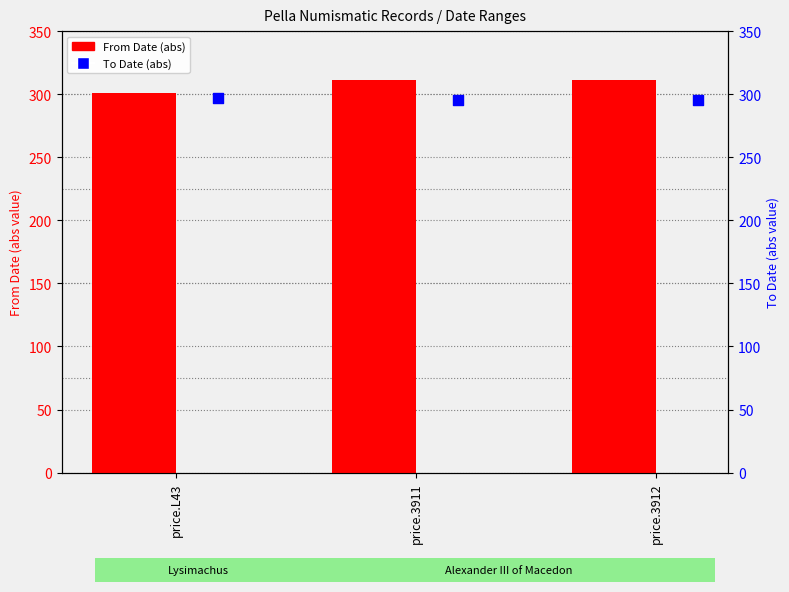

Which series has the largest total across all categories?

From Date (abs)